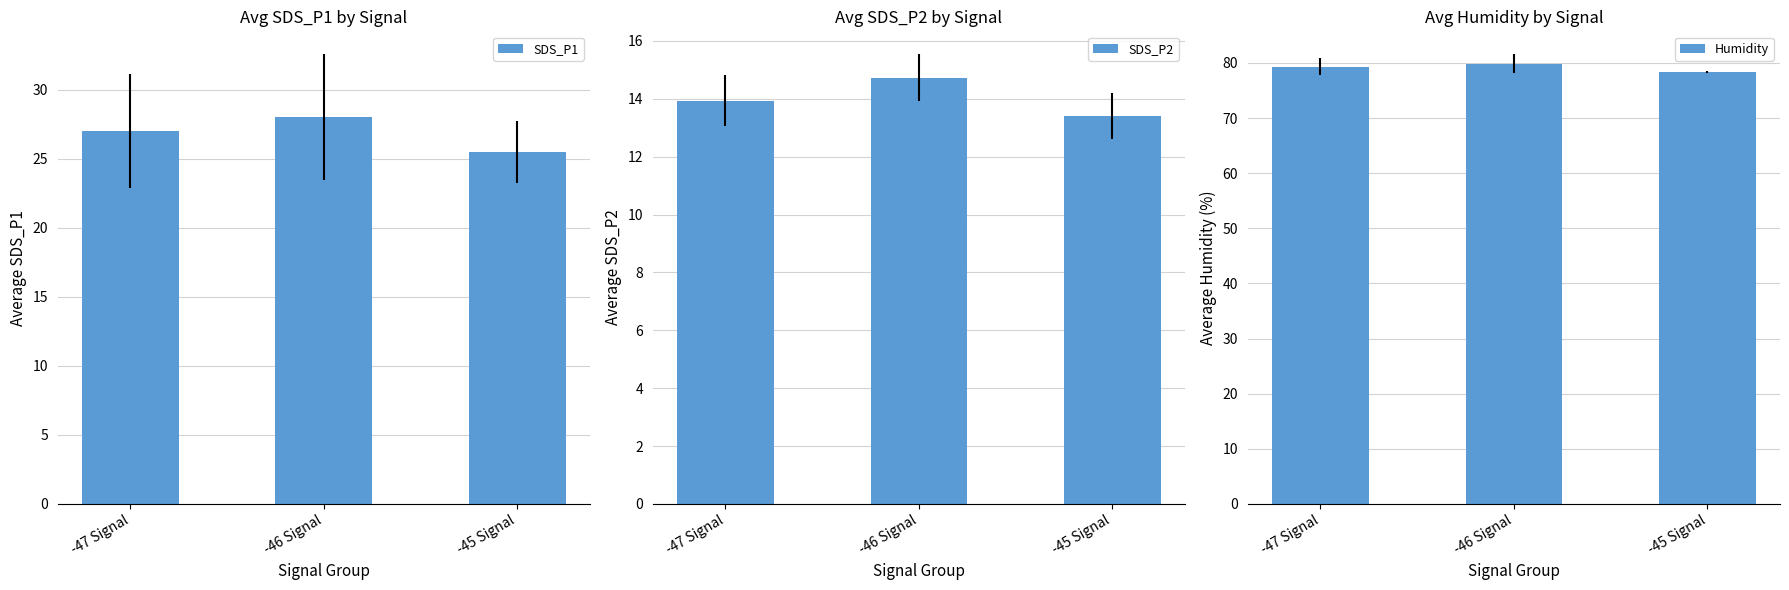

How many groups of bars are there?

3